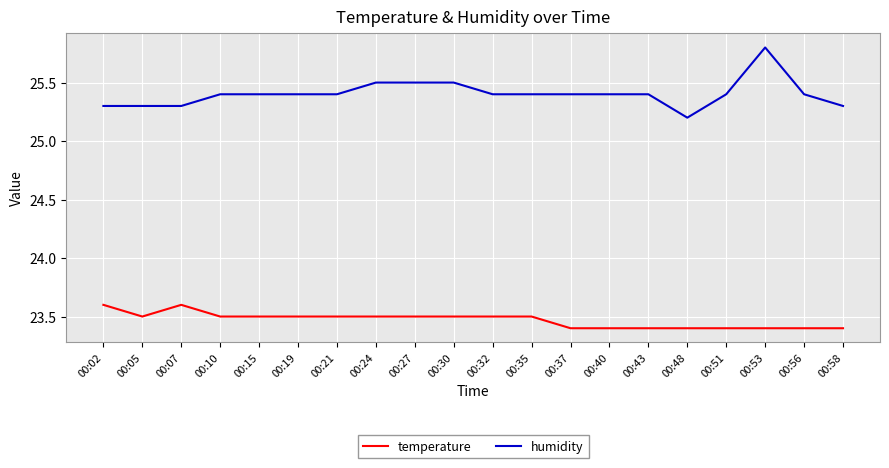

The temperature series shows 23.5 at 00:10. True or false?

True